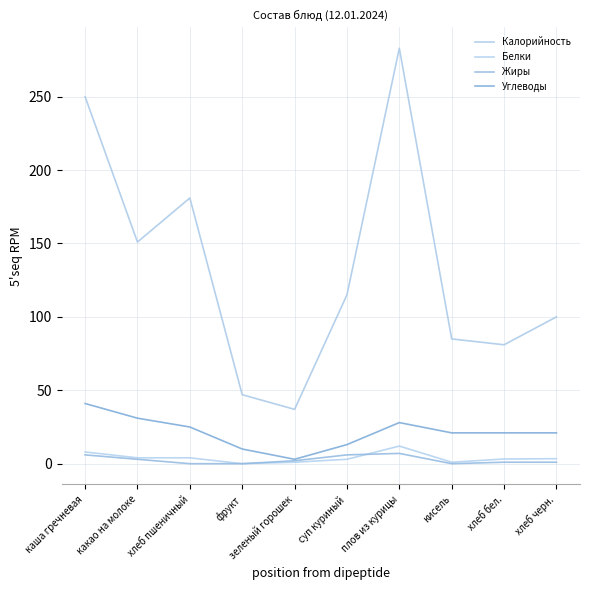

What position from the left is каша гречневая?

1